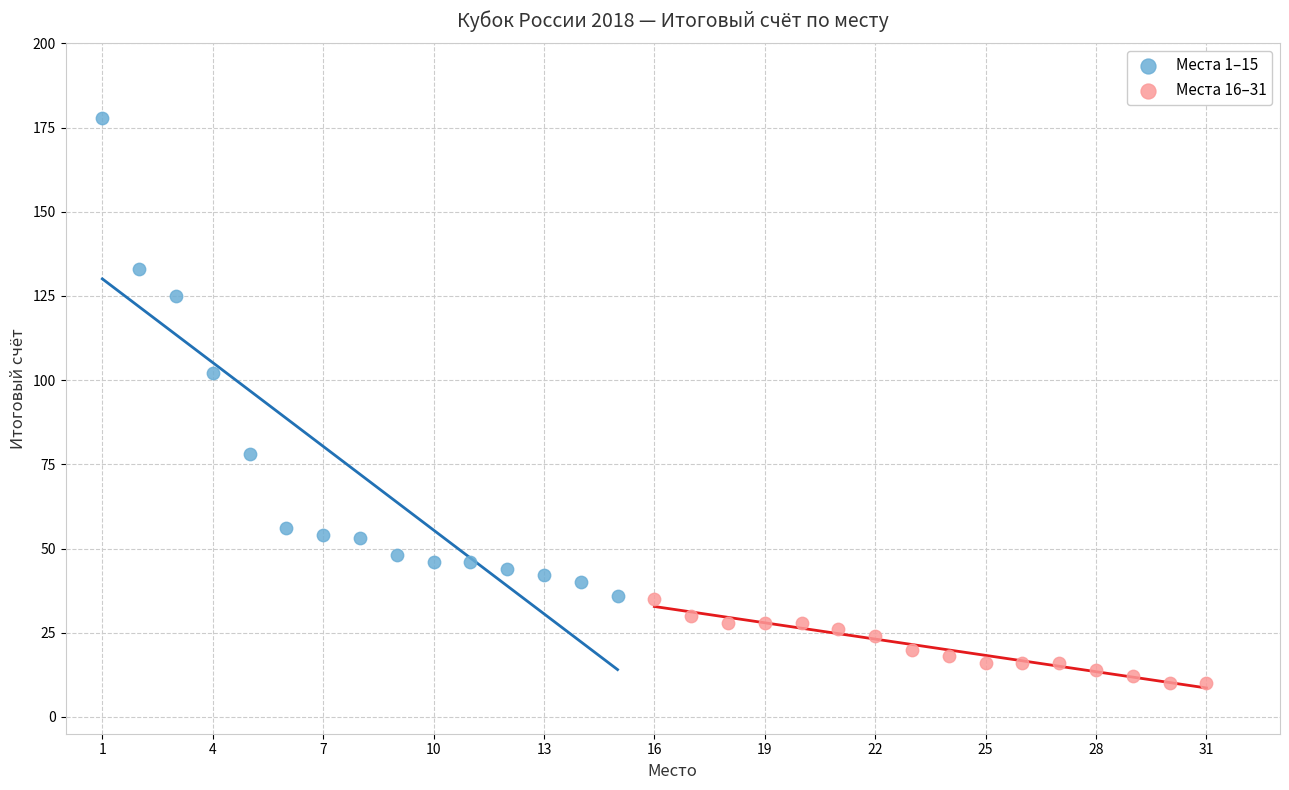

Which series reaches the maximum Y coordinate?

Места 1–15